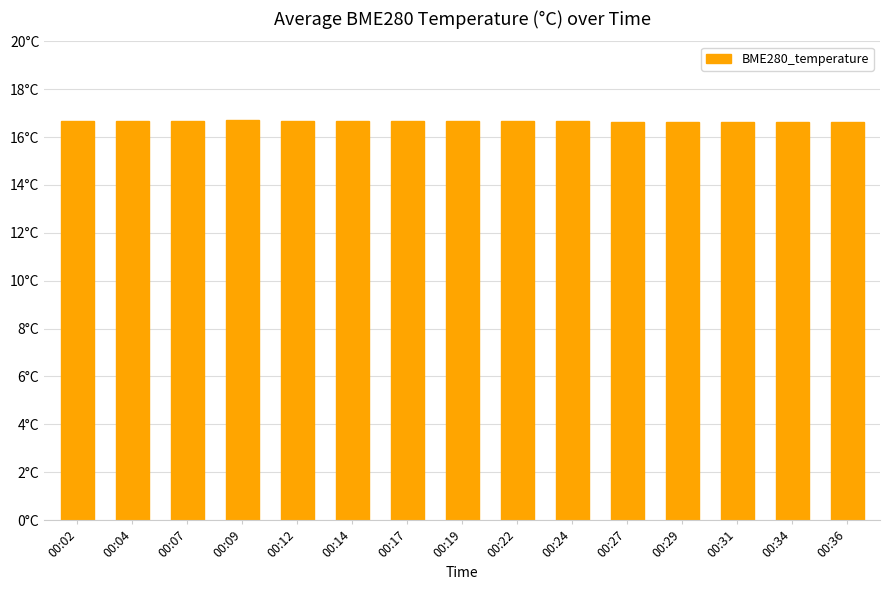

What is the value of the 9th bar from the left?

16.7